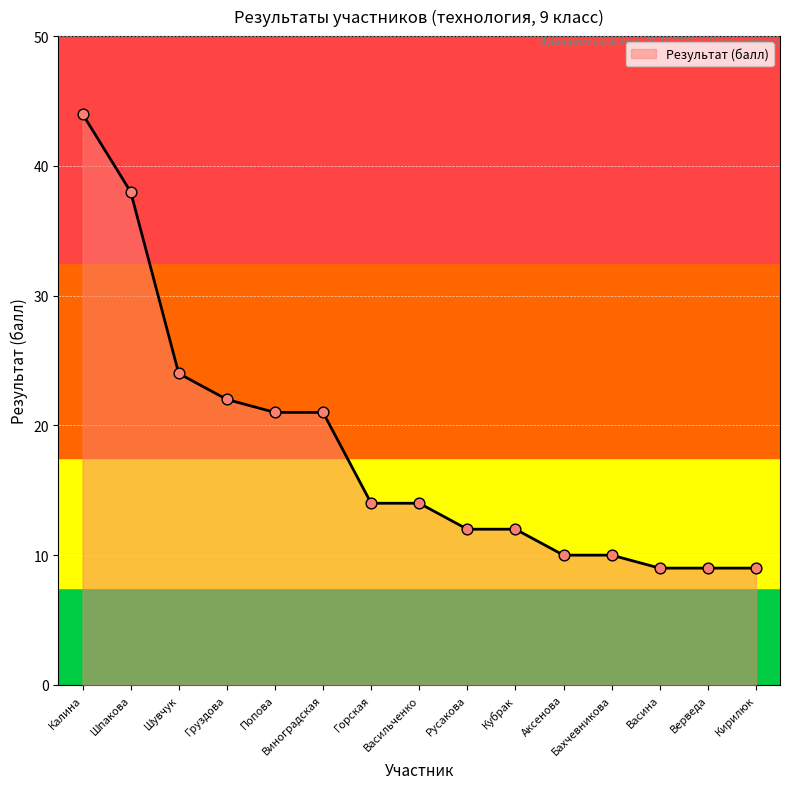

What is the ratio of the value at Аксенова to the value at Кирилюк?

1.1